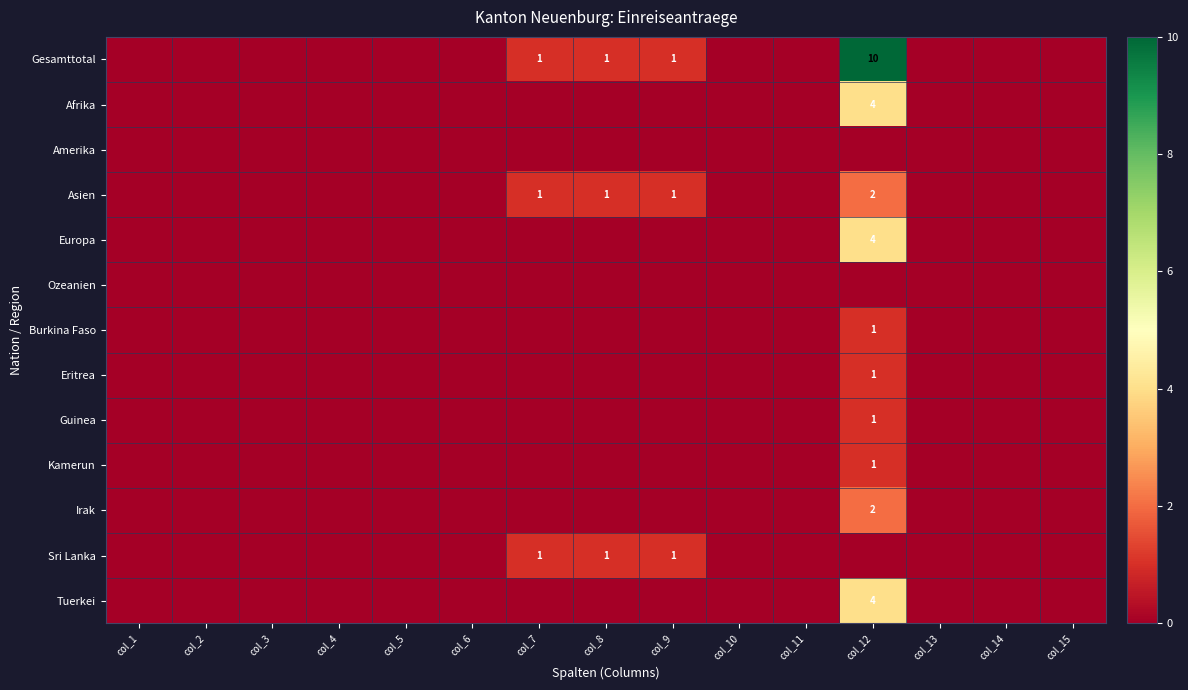

The Afrika series shows 2 at col_6. True or false?

False